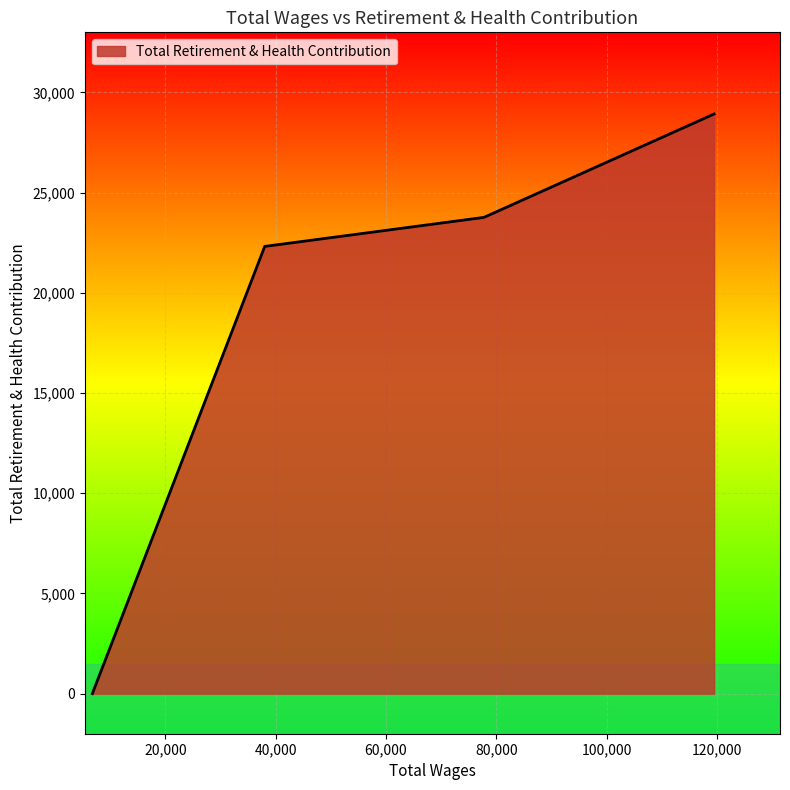

What is the greatest value displayed?

28925